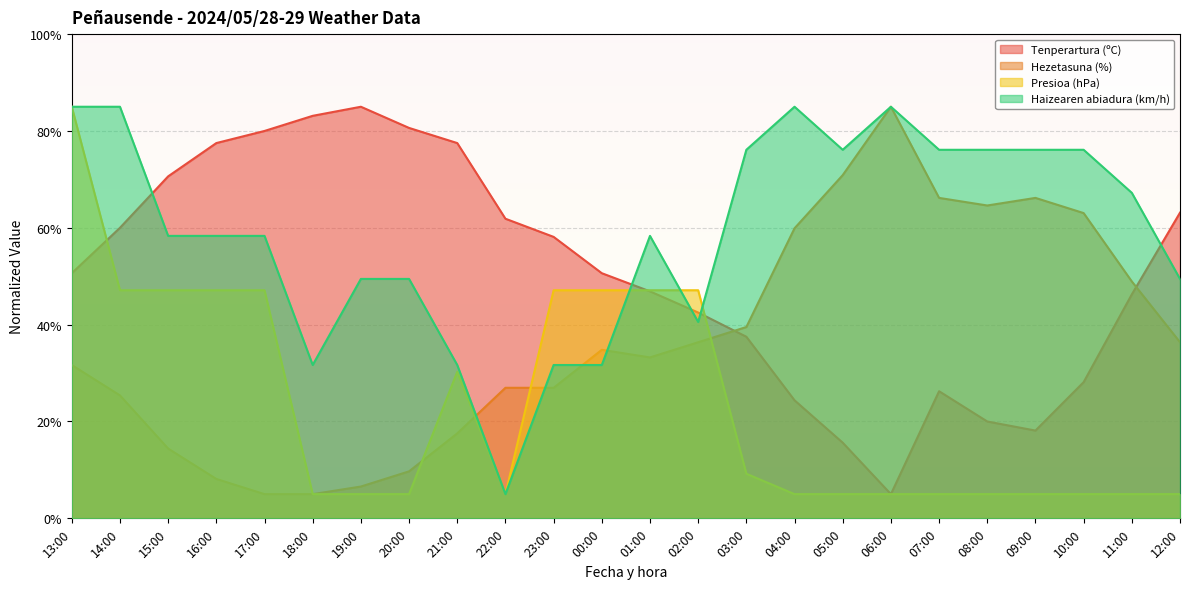

What is the label of the 22nd point from the right?

15:00